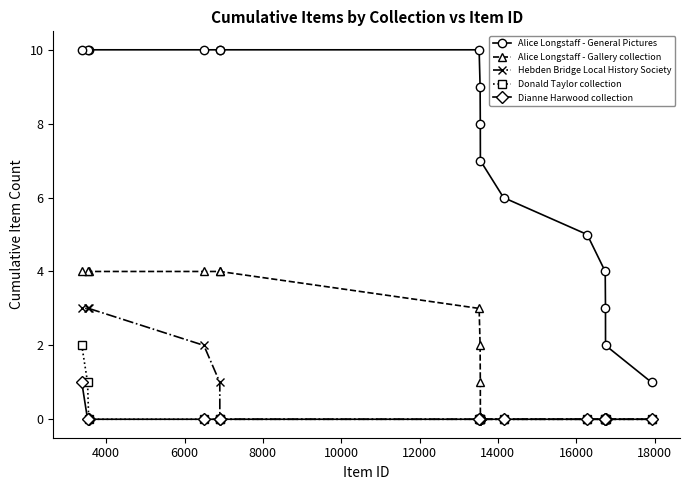

How many series are shown in this chart?

5